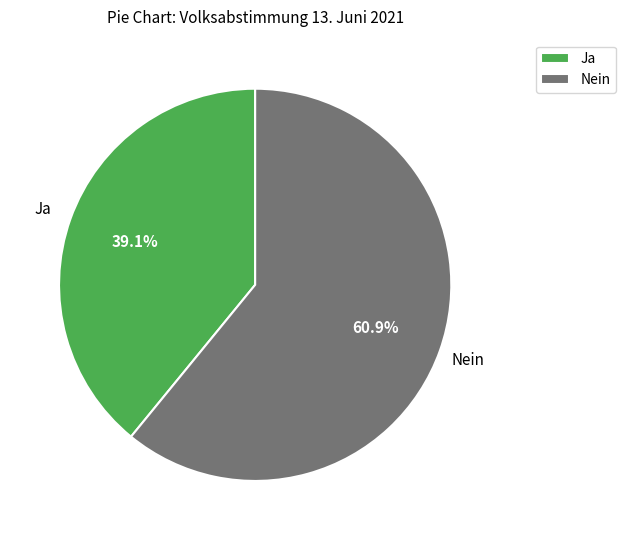

The Nein slice represents 61% of the pie. True or false?

True